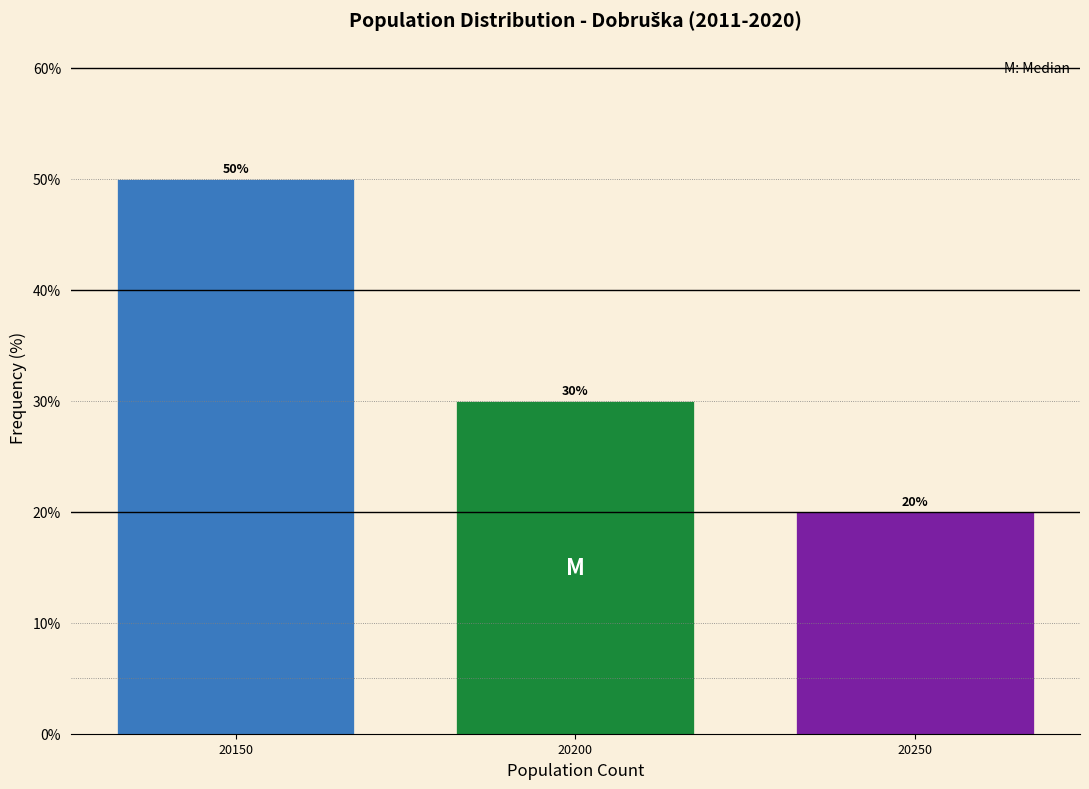

Reading left to right, what are all the values shown in this chart?

20150=50	20200=30	20250=20